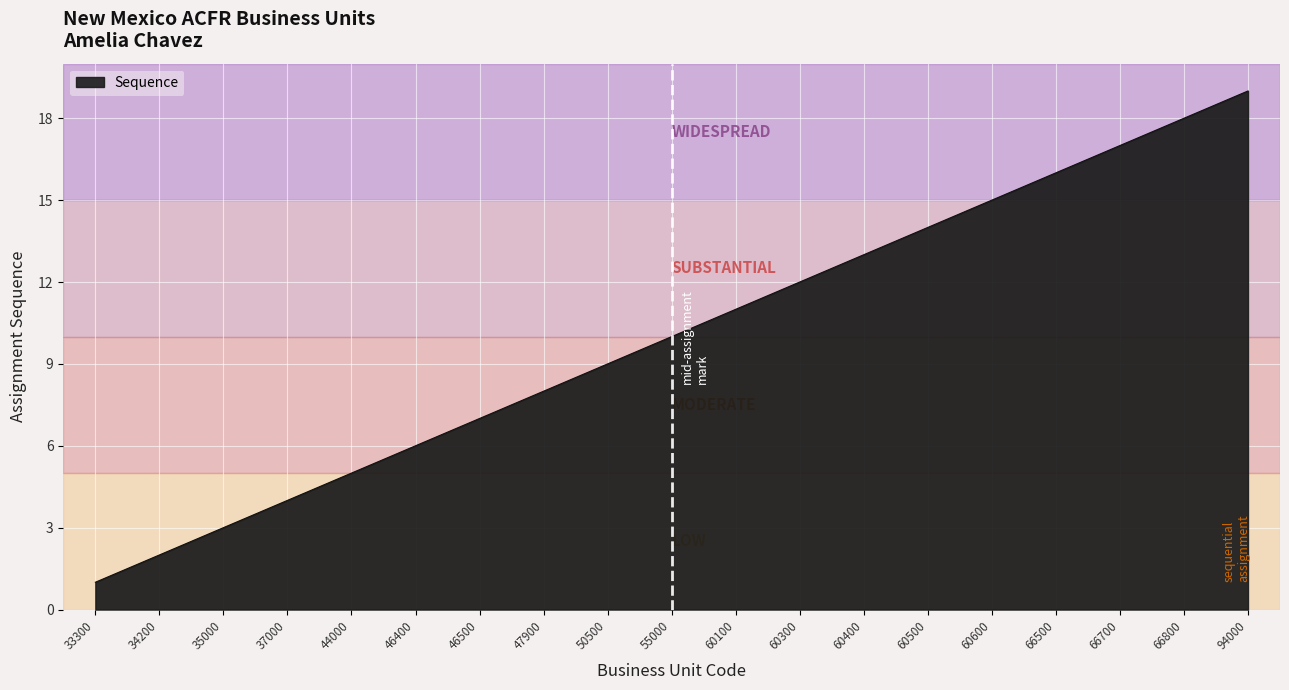

Rank the categories by value from highest to lowest.

94000, 66800, 66700, 66500, 60600, 60500, 60400, 60300, 60100, 55000, 50500, 47900, 46500, 46400, 44000, 37000, 35000, 34200, 33300